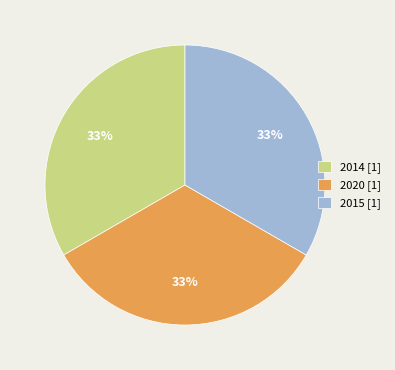

To the nearest percent, what is the combined percentage of 2015 [1] and 2014 [1]?

67%